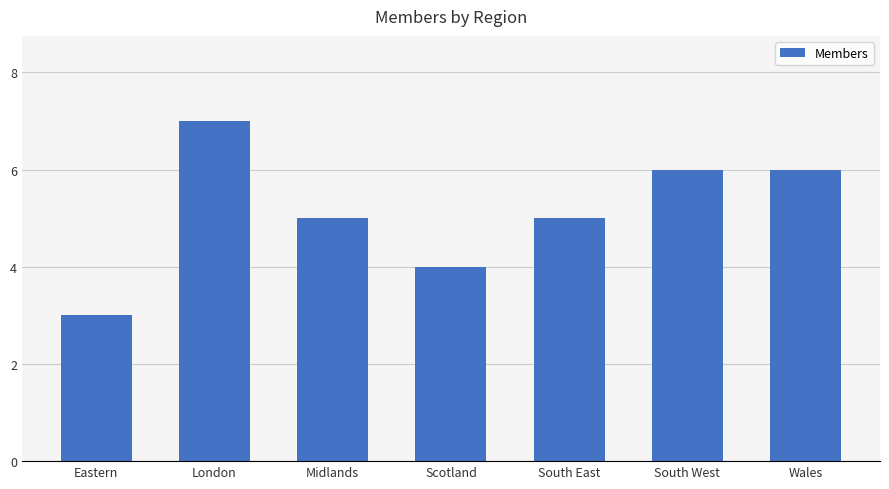

What position from the left is Eastern?

1